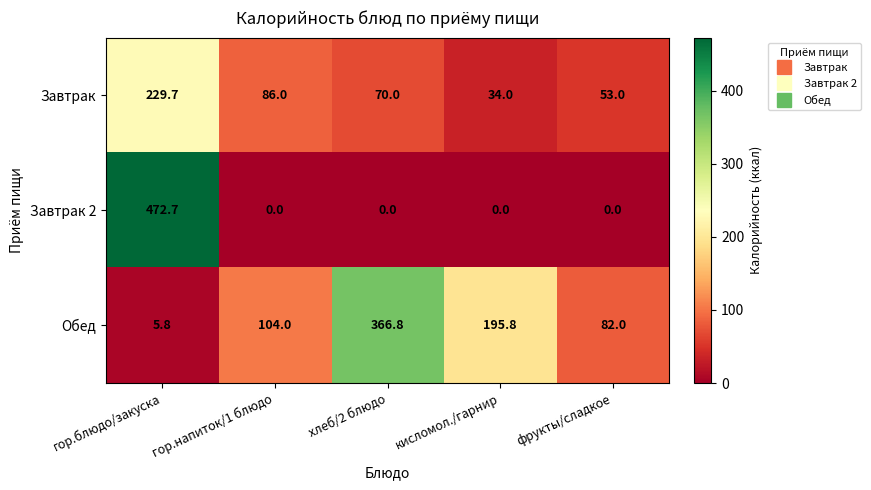

What is the difference between the Завтрак values at кисломол./гарнир and гор.напиток/1 блюдо?

52.0